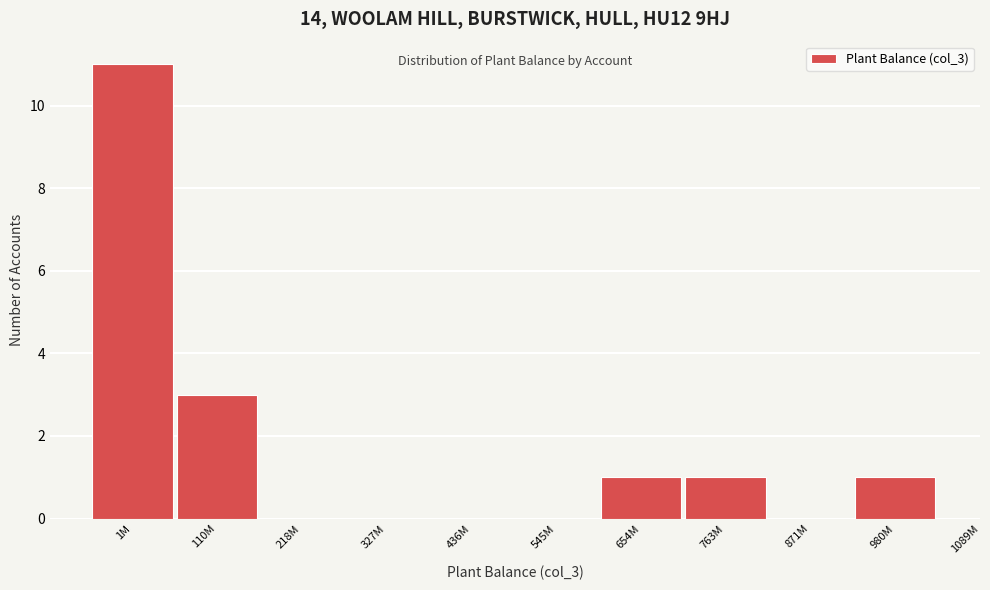

Reading right to left, extract all data points from this chart.

980M=1	871M=0	763M=1	654M=1	545M=0	436M=0	327M=0	218M=0	110M=3	1M=11